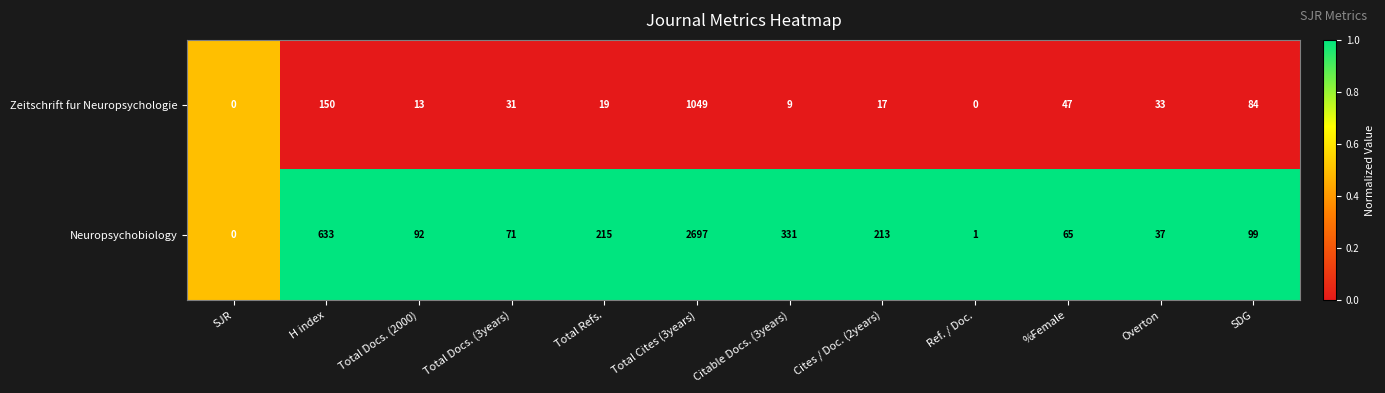

How many values in the Zeitschrift fur Neuropsychologie series are below 31?

6